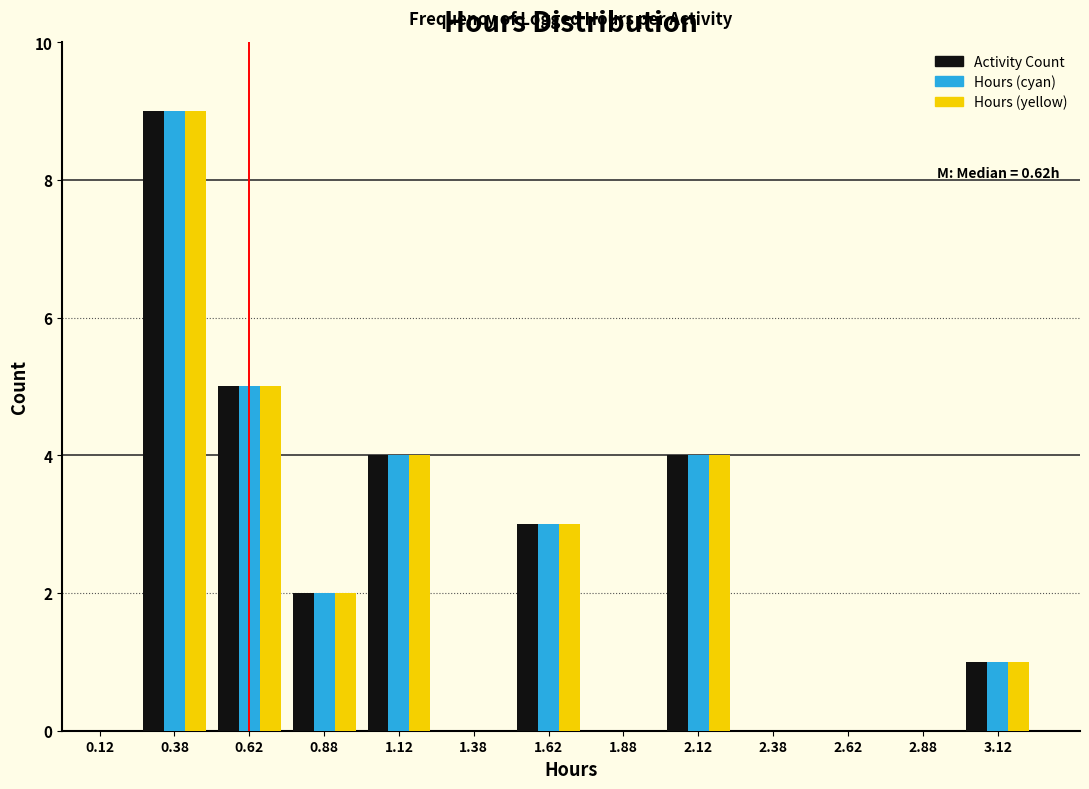

In the Activity Count series, which range on the x-axis has the tallest bar?

0.25 to 0.50